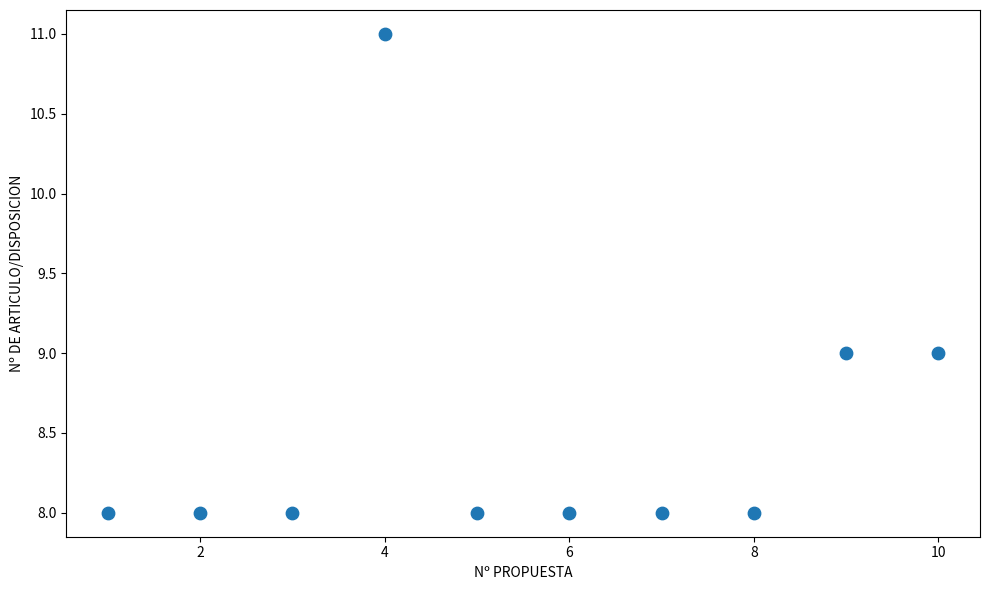

What is the range of X values (max minus min)?

9